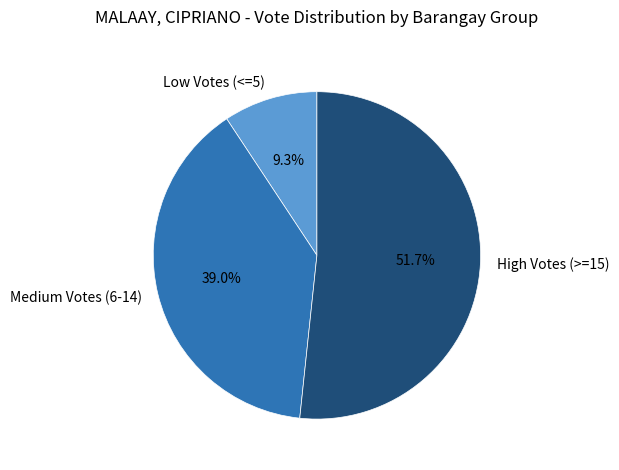

Rank the categories by value from lowest to highest.

Low Votes (<=5), Medium Votes (6-14), High Votes (>=15)